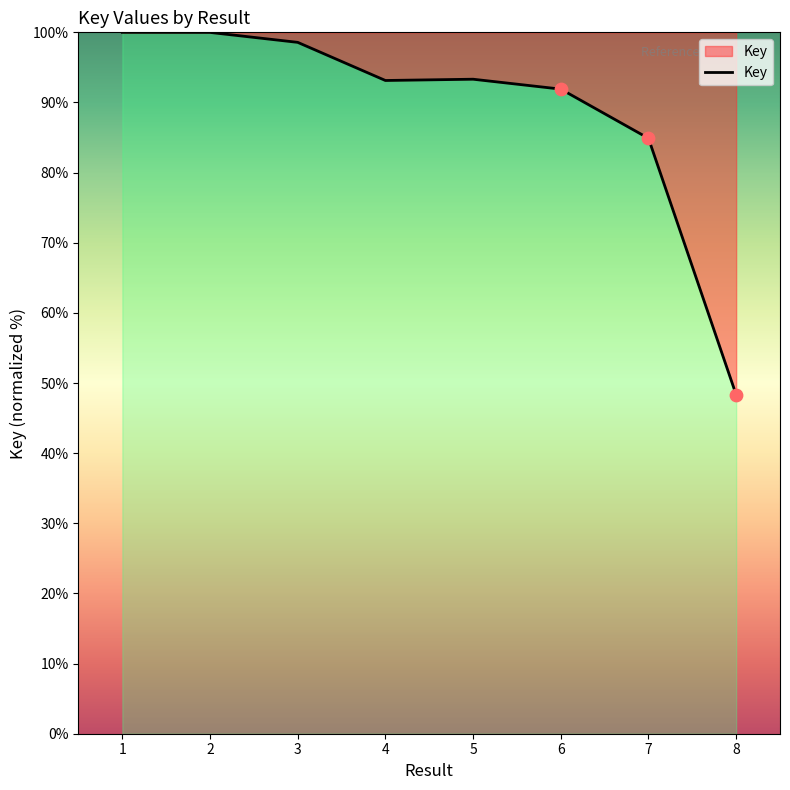

Between 2 and 3, which is larger?

2